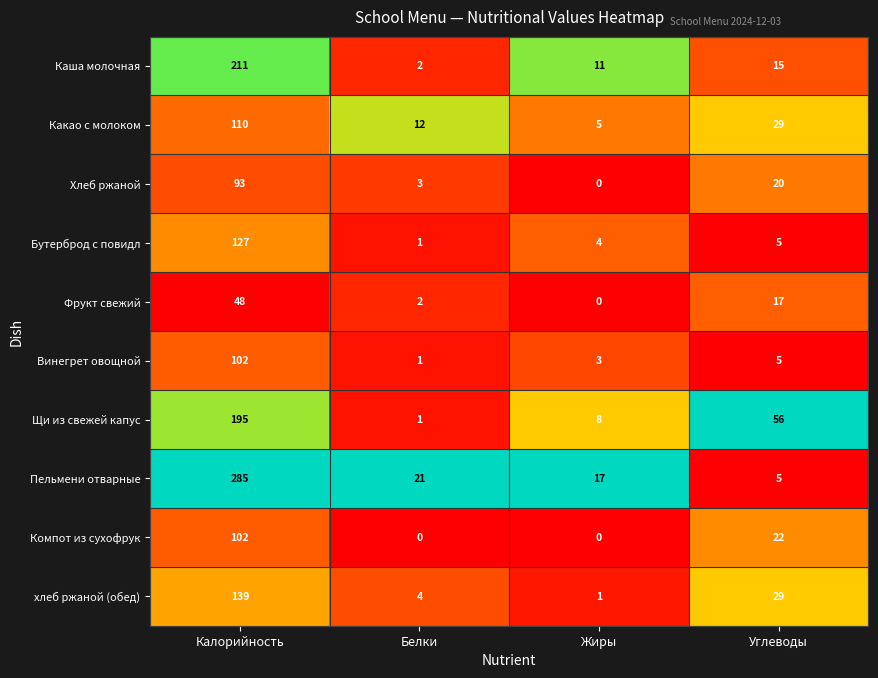

Where does the хлеб ржаной (обед) series first go above 29?

Калорийность